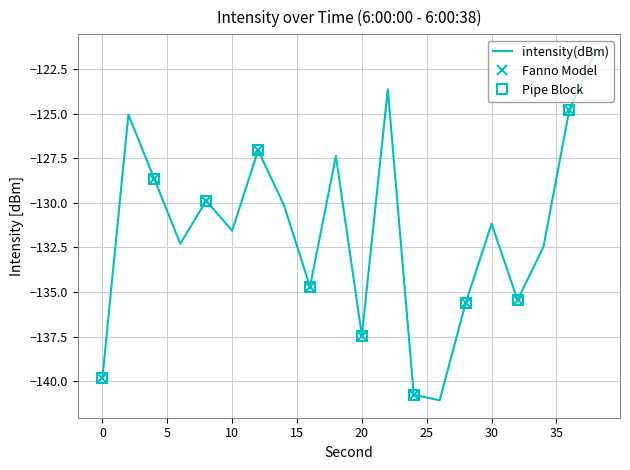

List the labels in order of value, largest first.

38, 22, 36, 2, 12, 18, 4, 8, 14, 30, 10, 6, 34, 16, 32, 28, 20, 0, 24, 26